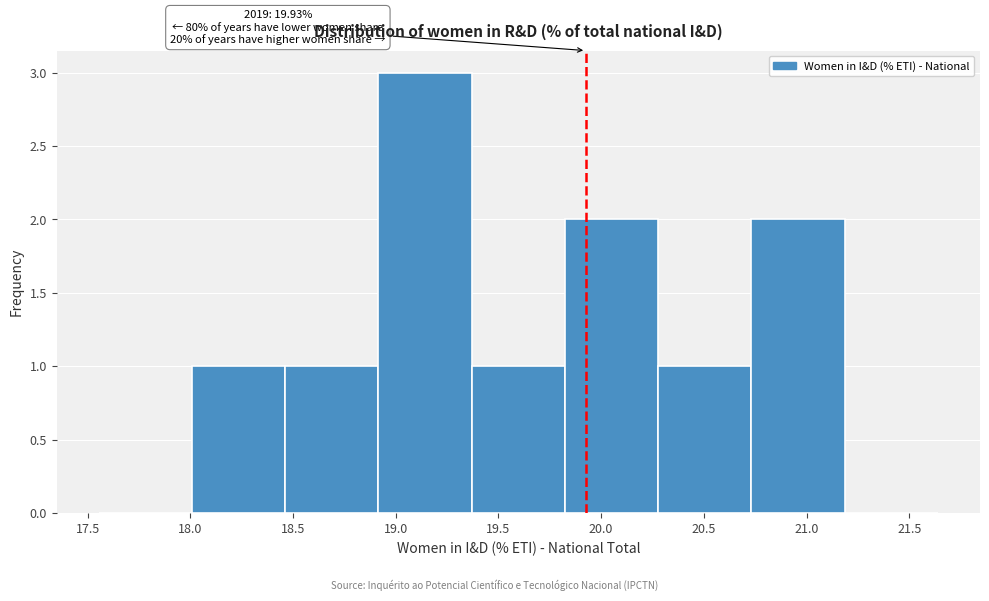

Over which range of the x-axis is the bar tallest?

18.90 to 19.35